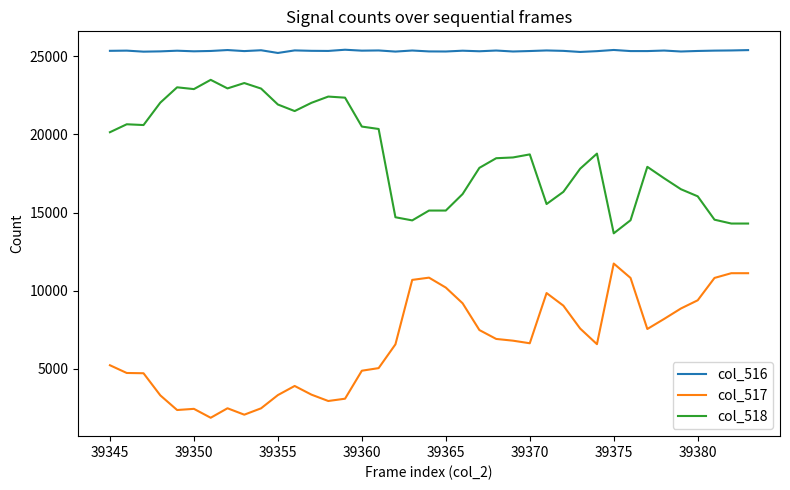

Which series has the largest total across all categories?

col_516